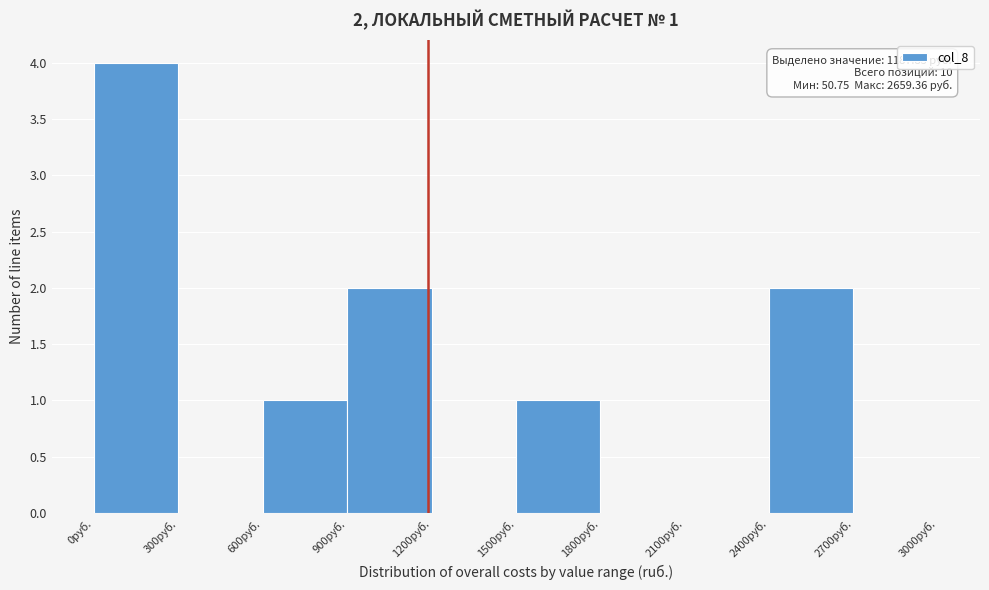

Over which range of the x-axis is the bar tallest?

0 to 300